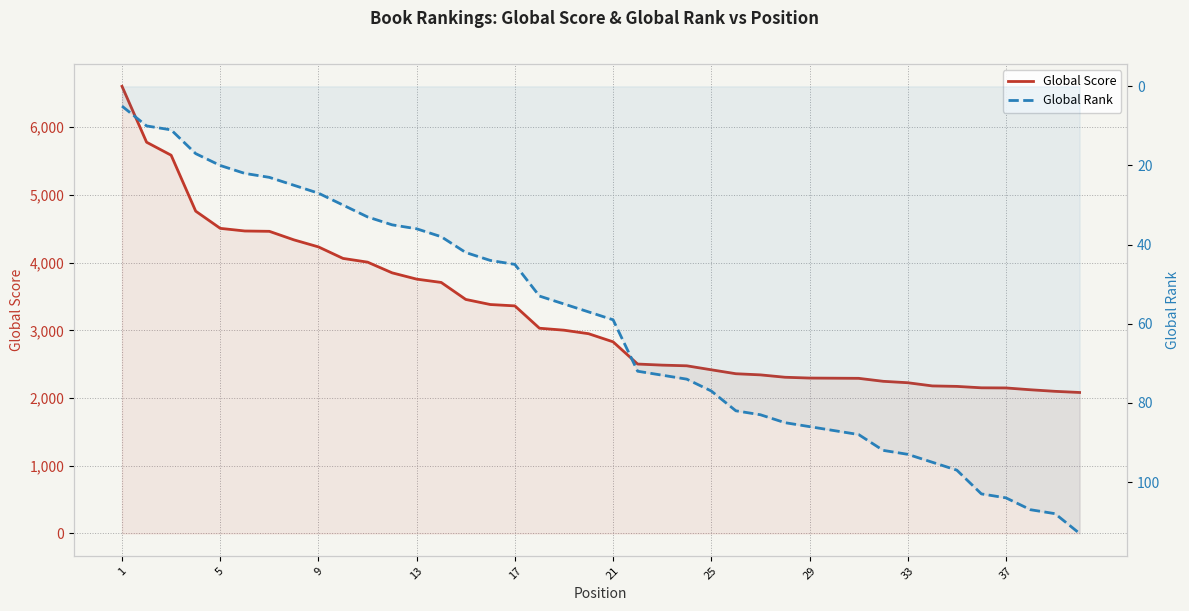

Is it true that Global Rank equals 25 at 13?

False